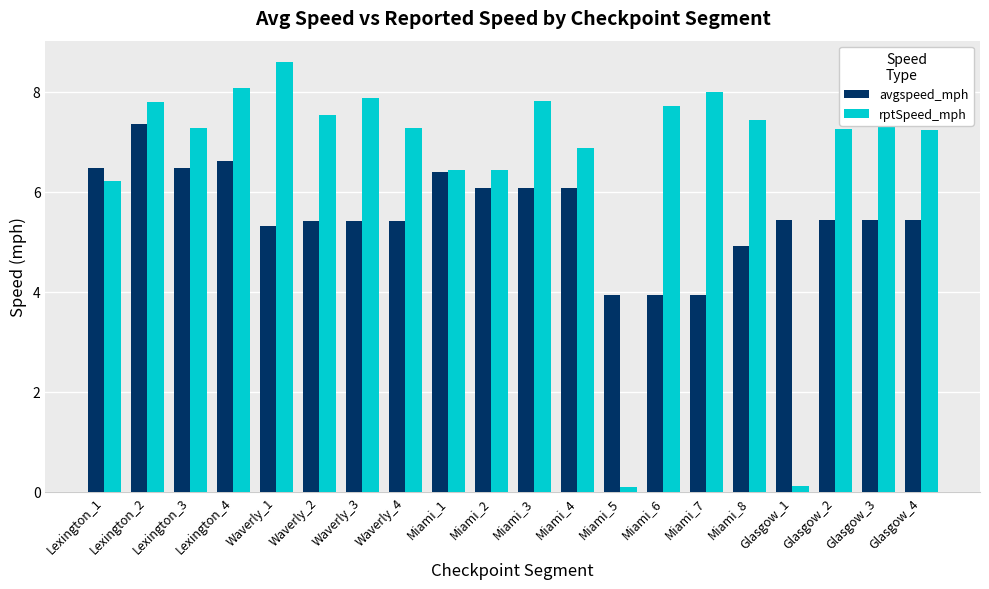

Which series has the largest range (max minus min)?

rptSpeed_mph